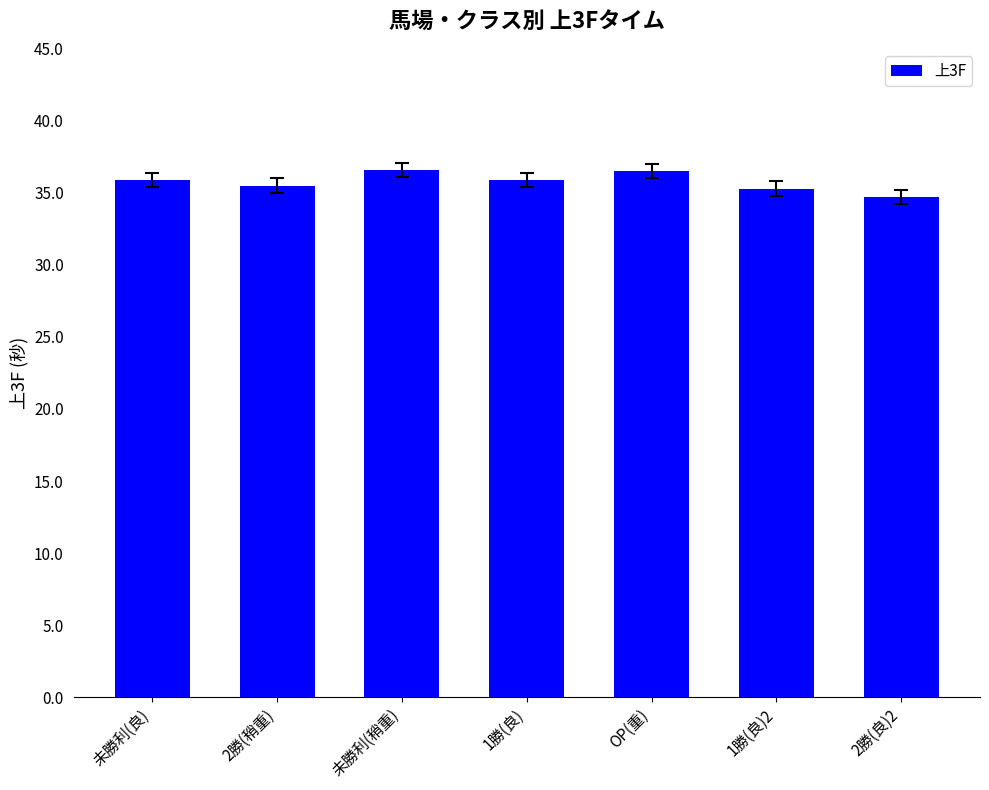

Does the chart contain any negative values?

No